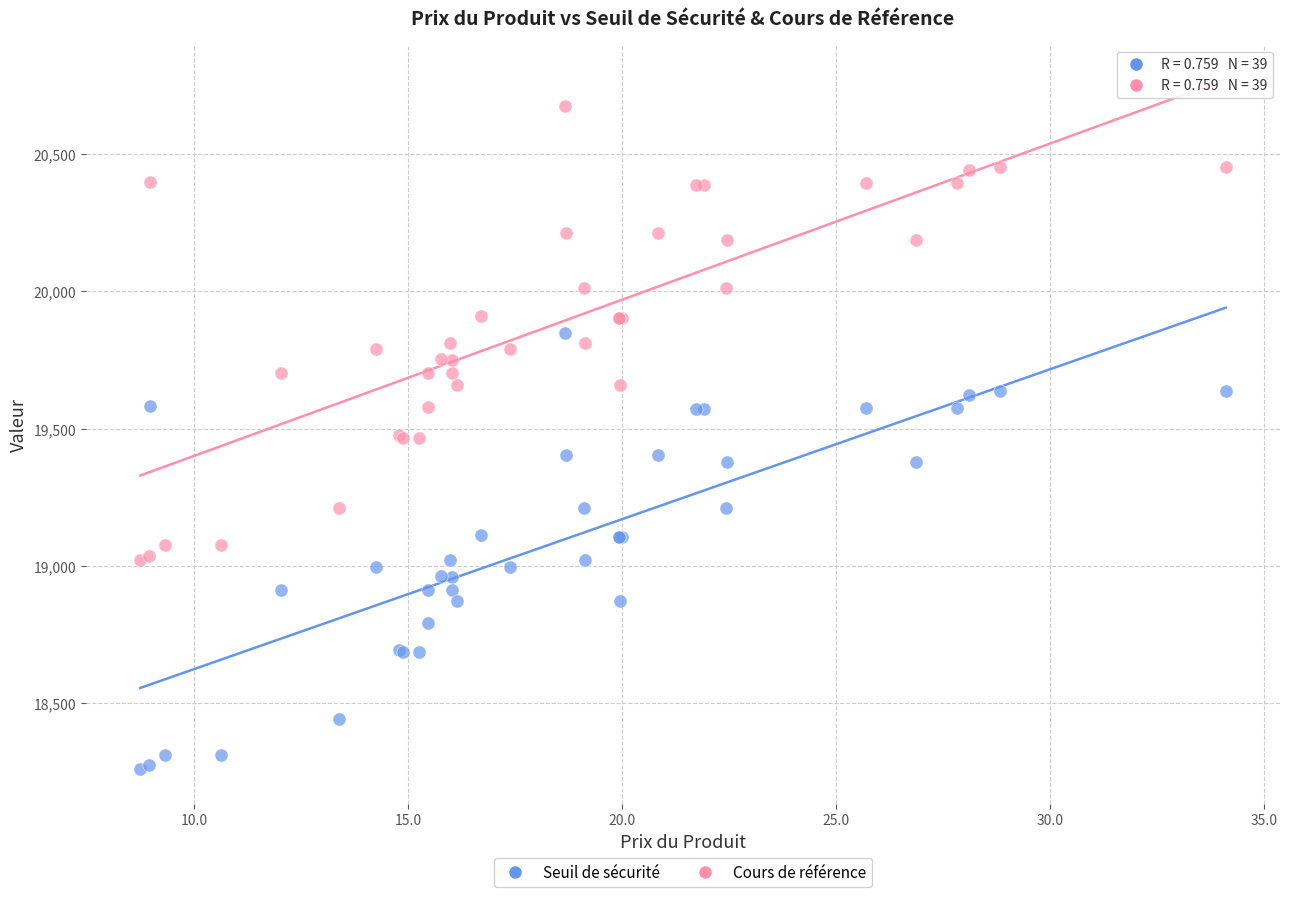

Which series contains the highest Y value?

Cours de référence